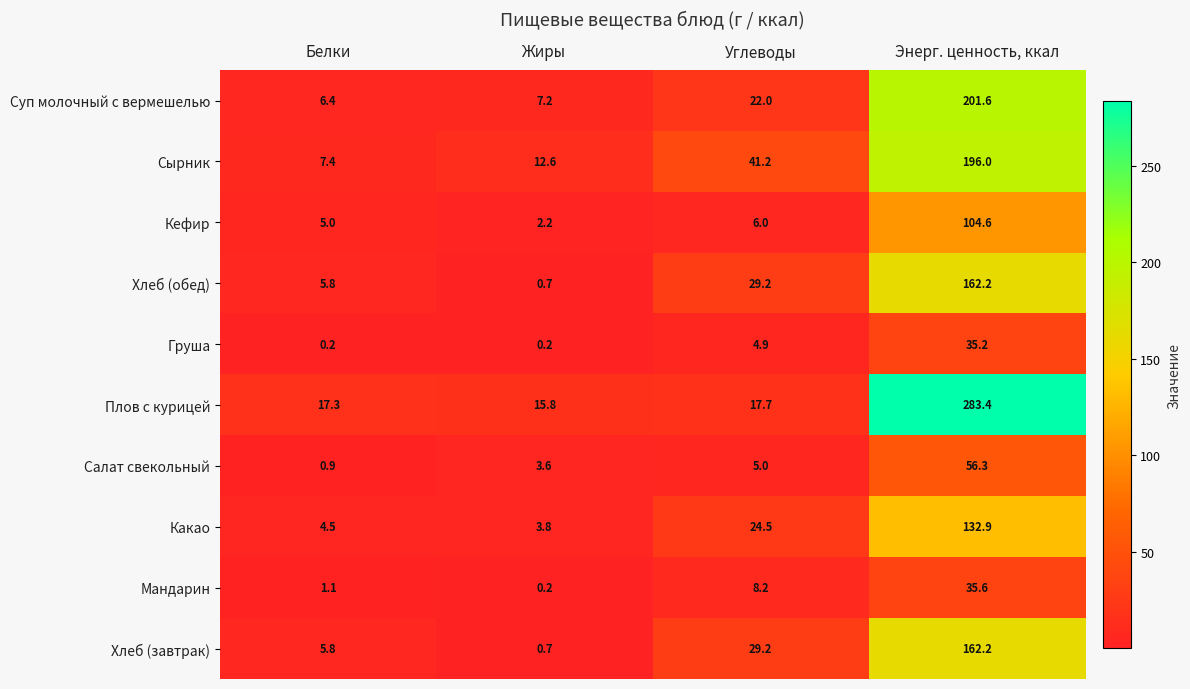

What is the spread (max minus min) of values at Белки?

17.1